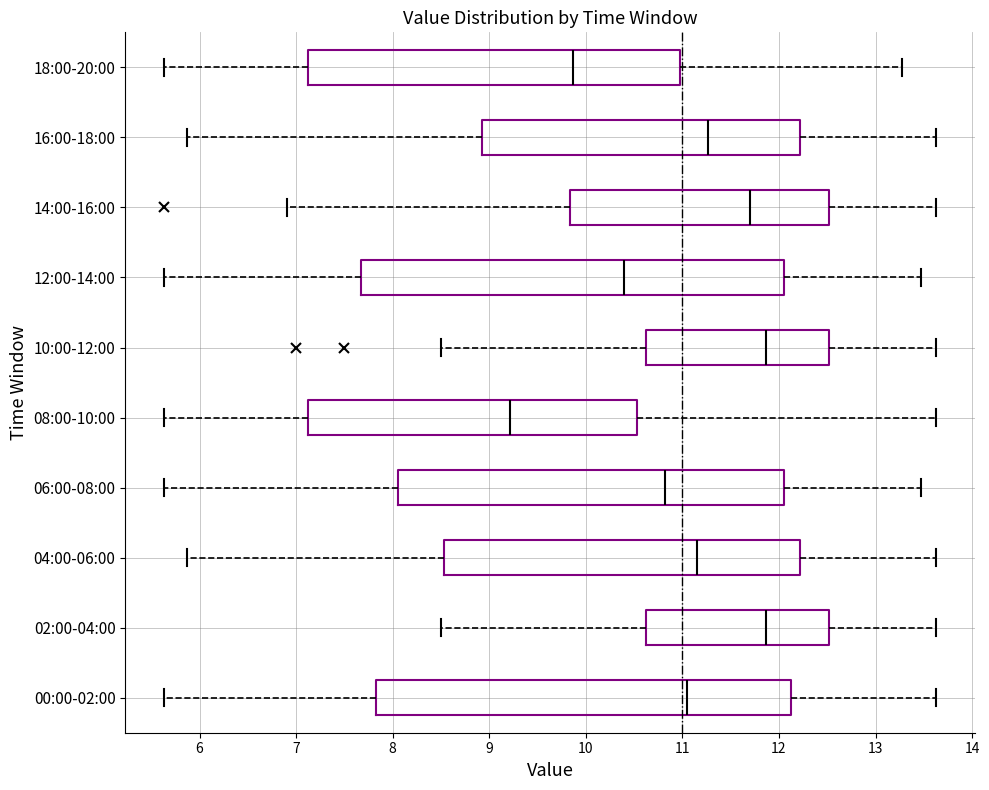

Where does the left whisker of the box for 18:00-20:00 end on the x-axis? The values are not printed on the chart, so give them approximately, as read against the axis.

5.6